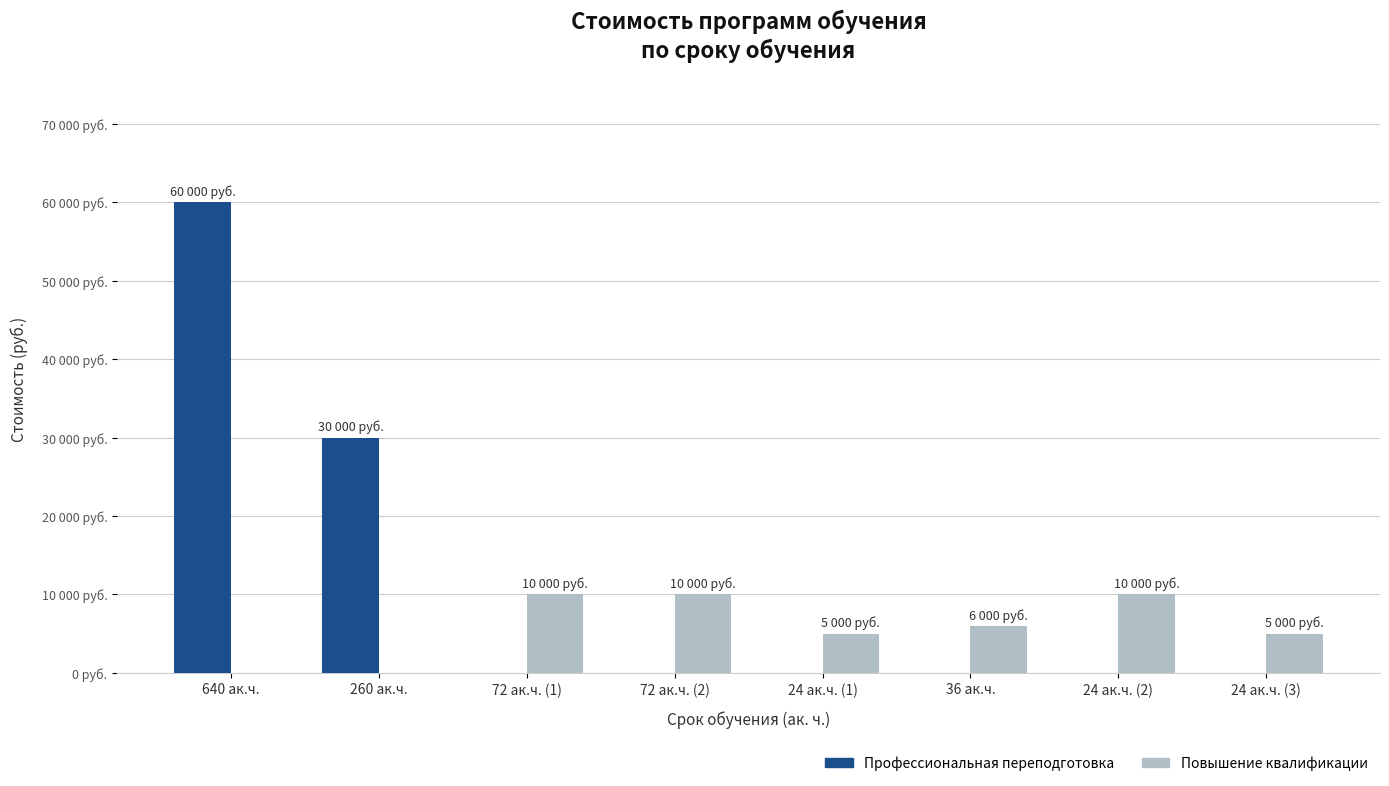

Which series changed the most between 24 ак.ч. (1) and 36 ак.ч.?

Повышение квалификации